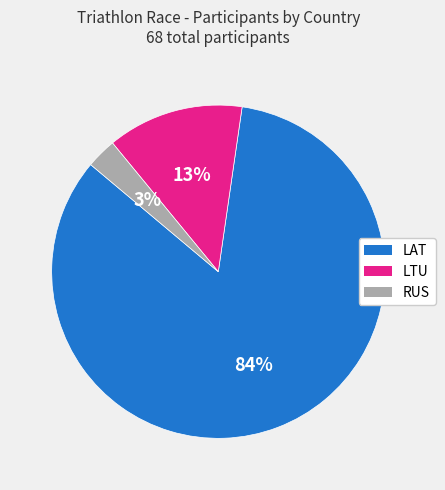

What percentage is the LAT slice, to the nearest percent?

84%